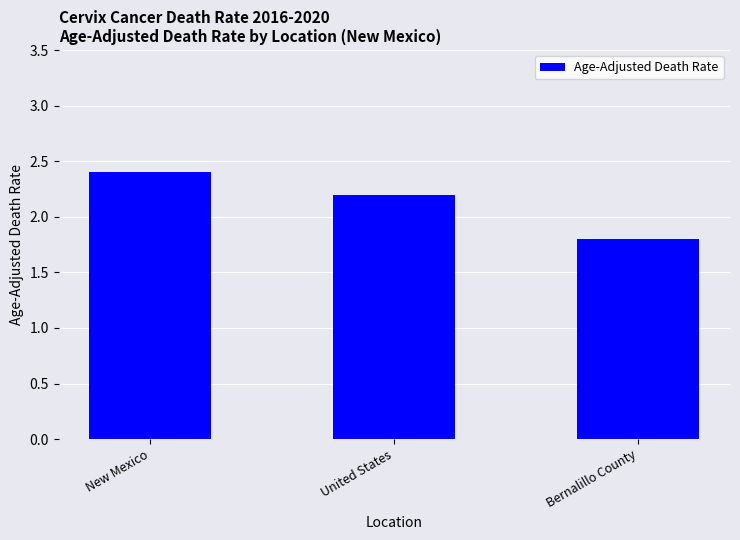

What value does the data have at Bernalillo County?

1.8